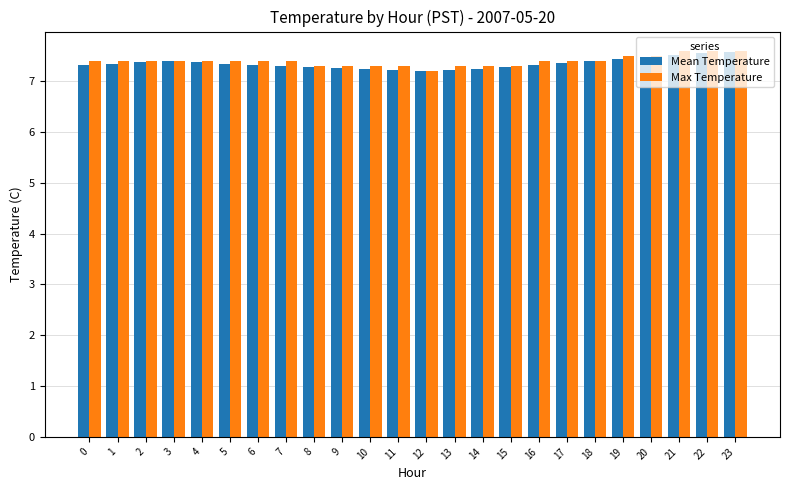

What is the maximum value for Mean Temperature?

7.6